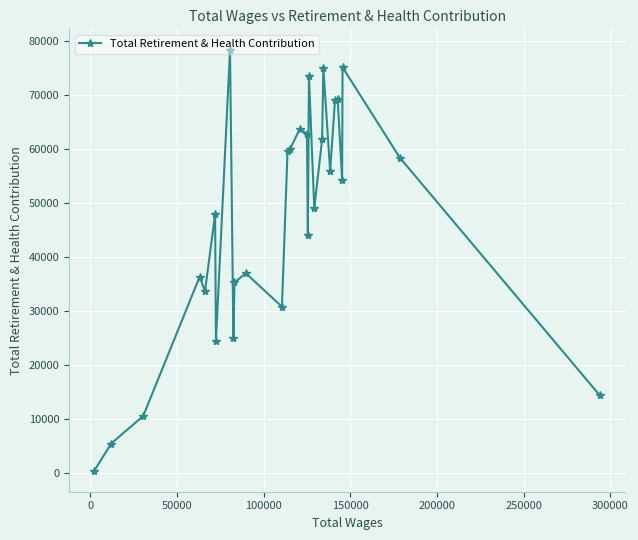

What is the value of the 12th point from the left?

30785